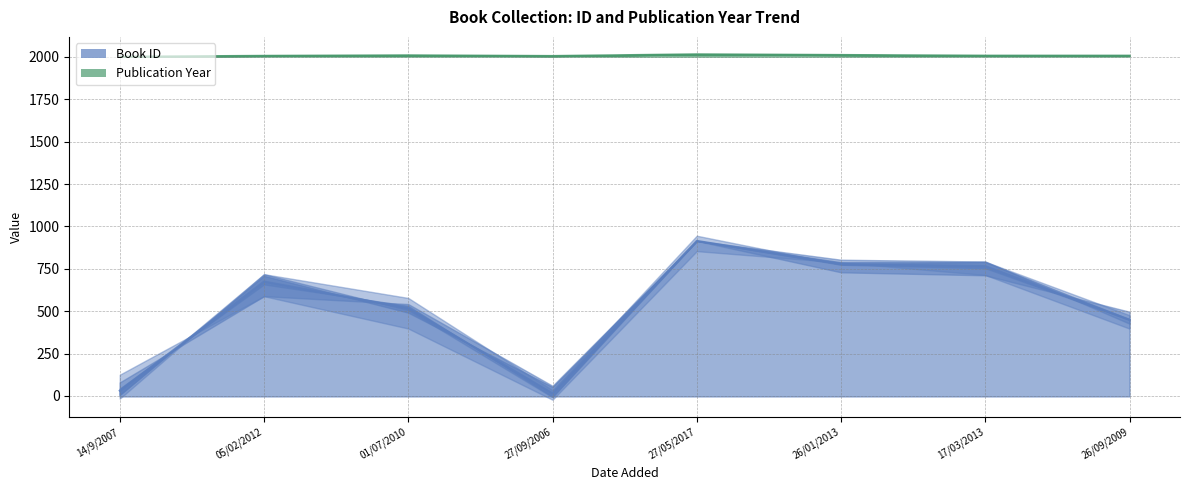

What is the sum of all Publication Year values?

16069